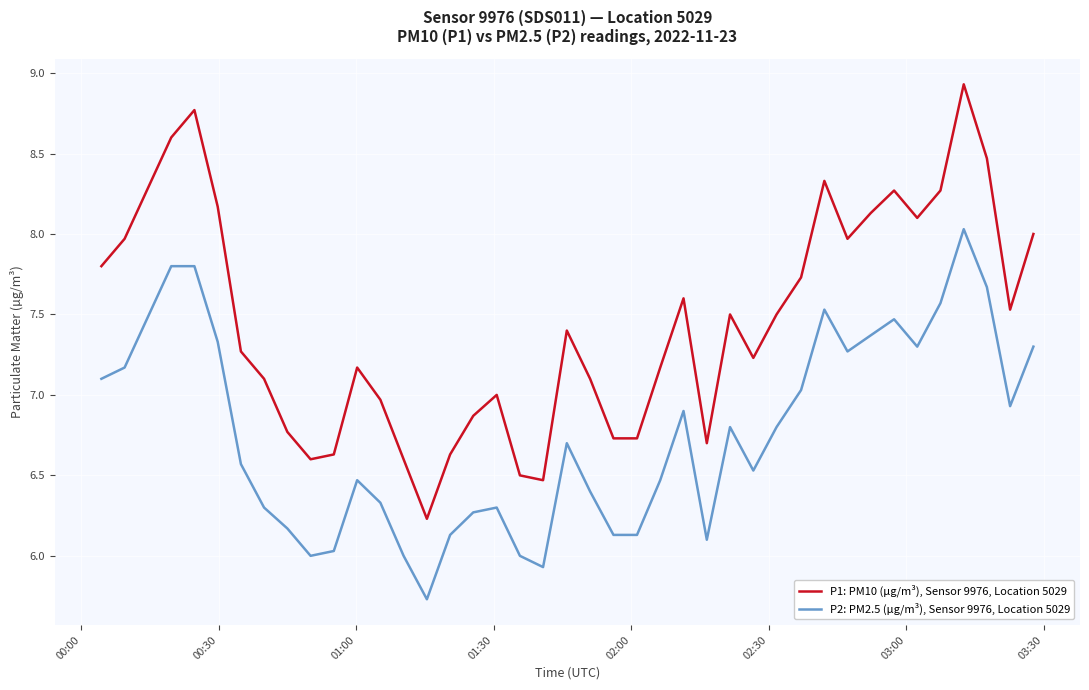

What is the greatest value displayed?

8.9